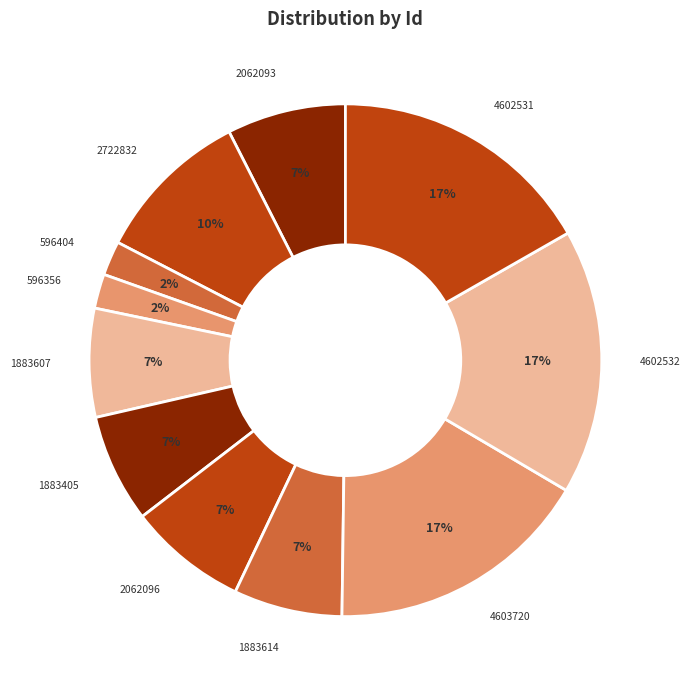

To the nearest percent, what is the average slice percentage?

9%